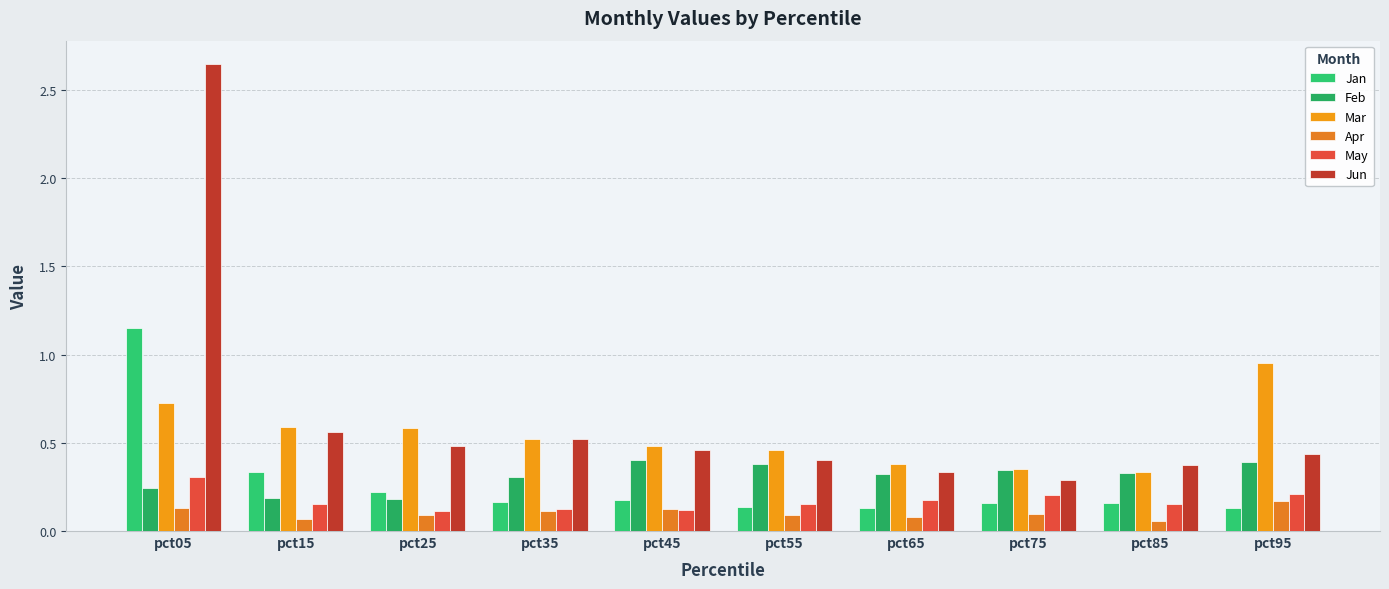

Reading left to right, what are all the values shown in this chart?

Jan: 1.2	0.3	0.2	0.2	0.2	0.1	0.1	0.2	0.2	0.1
Feb: 0.2	0.2	0.2	0.3	0.4	0.4	0.3	0.3	0.3	0.4
Mar: 0.7	0.6	0.6	0.5	0.5	0.5	0.4	0.4	0.3	1.0
Apr: 0.1	0.1	0.1	0.1	0.1	0.1	0.1	0.1	0.1	0.2
May: 0.3	0.2	0.1	0.1	0.1	0.2	0.2	0.2	0.2	0.2
Jun: 2.6	0.6	0.5	0.5	0.5	0.4	0.3	0.3	0.4	0.4